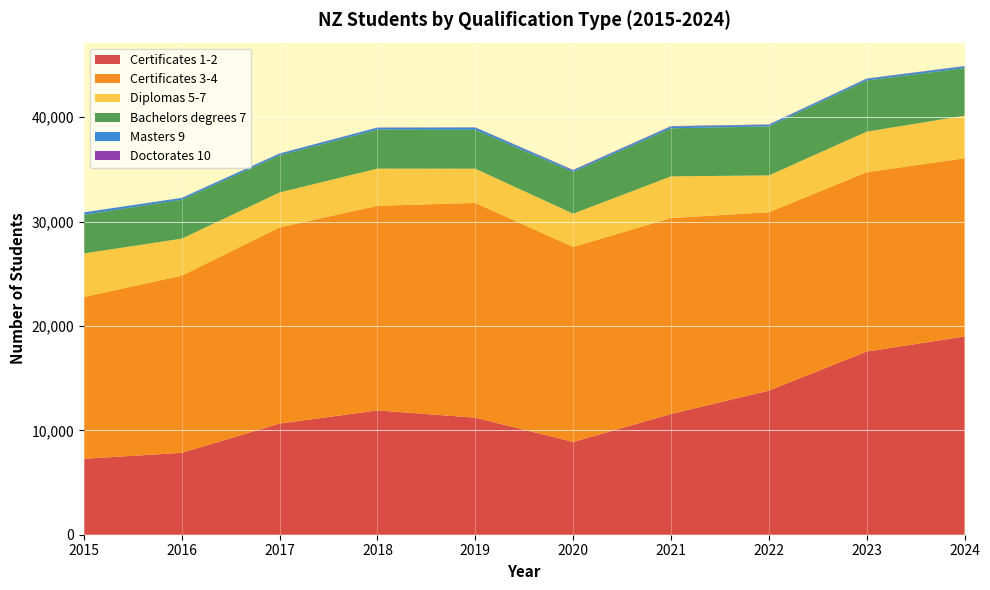

Reading left to right, extract all data points from this chart.

Certificates 1-2: 7280	7845	10650	11910	11215	8890	11570	13805	17550	18995
Certificates 3-4: 15500	16975	18795	19605	20575	18685	18775	17090	17185	17075
Diplomas 5-7: 4170	3550	3350	3565	3280	3185	3990	3535	3885	4080
Bachelors degrees 7: 3705	3725	3555	3730	3725	3995	4605	4690	4900	4555
Masters 9: 225	170	165	190	220	160	175	160	170	175
Doctorates 10: 10	10	15	15	15	40	35	30	20	25